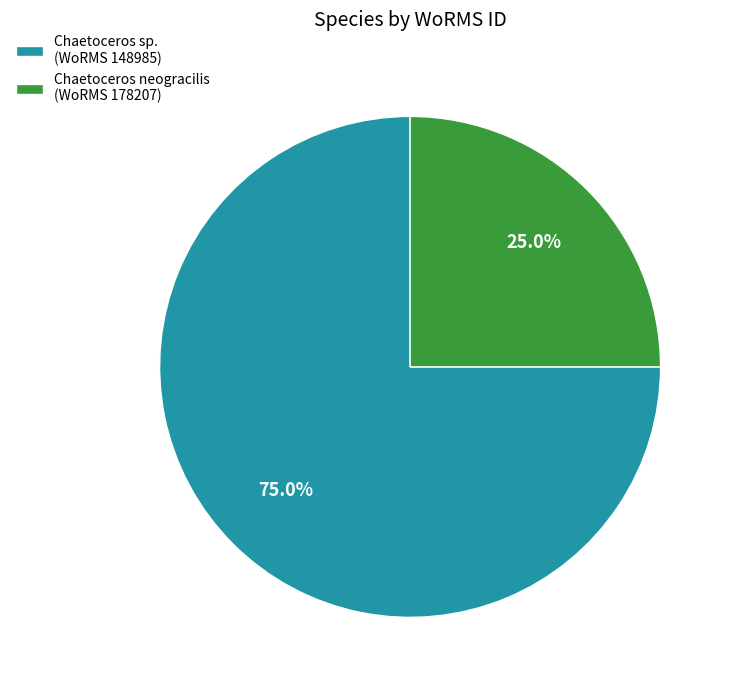

Which category has the biggest portion of the pie?

Chaetoceros sp. (WoRMS 148985)